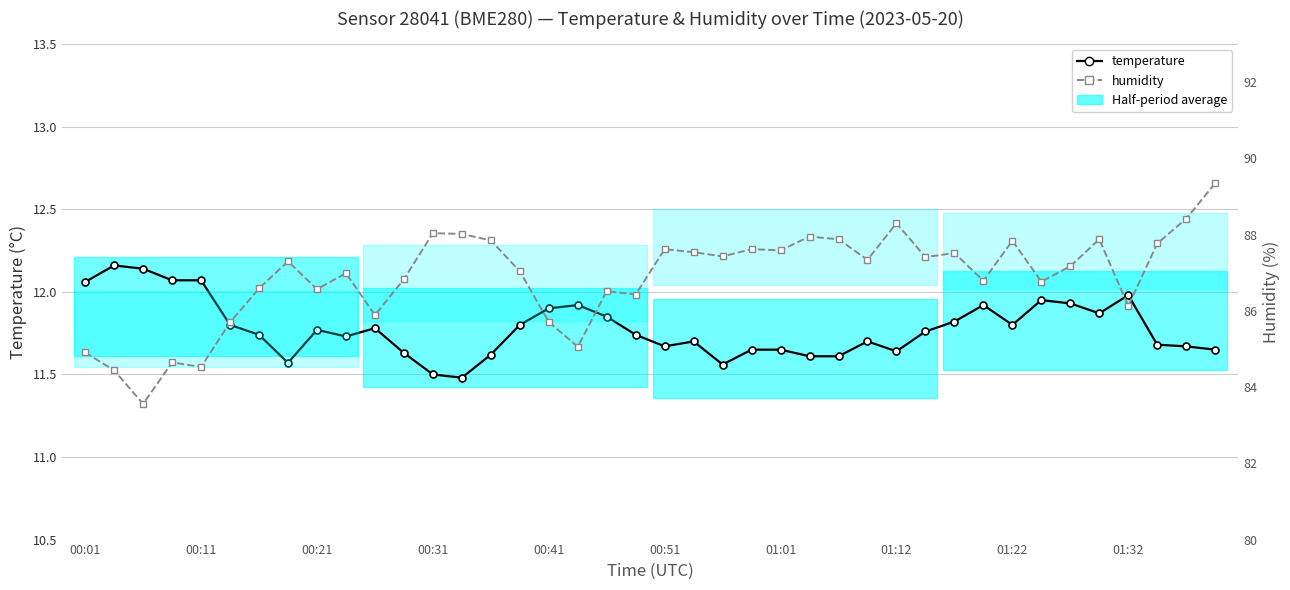

In temperature, how many points are higher than both neighbors (excluding endpoints)?

9